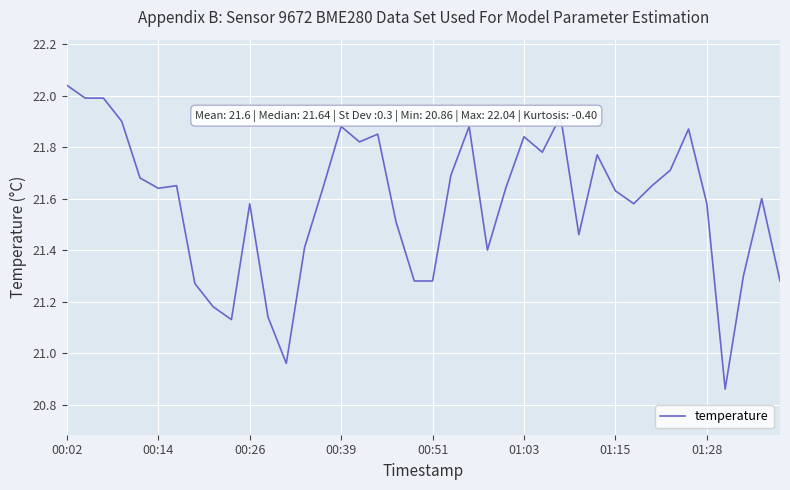

What is the average value?

21.6